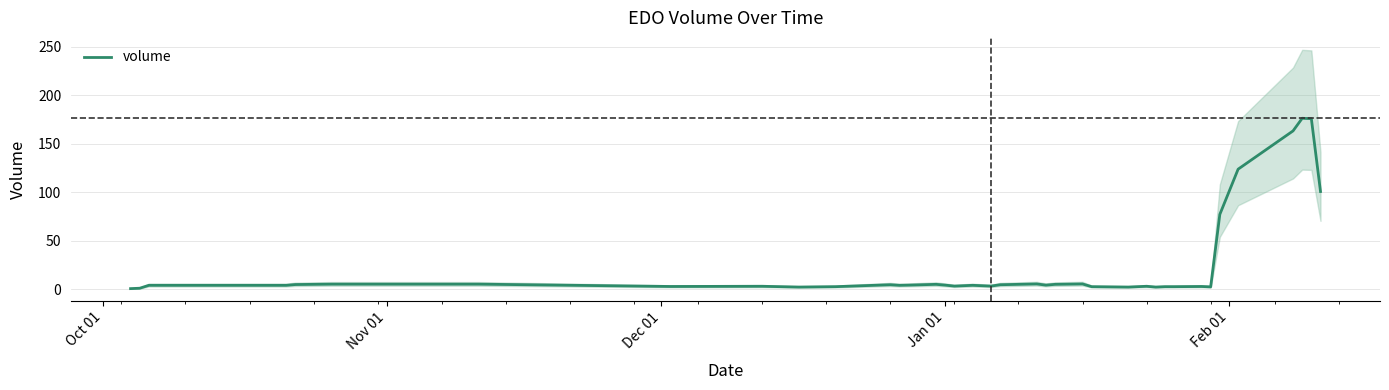

What is the highest value of the volume series?

176.2